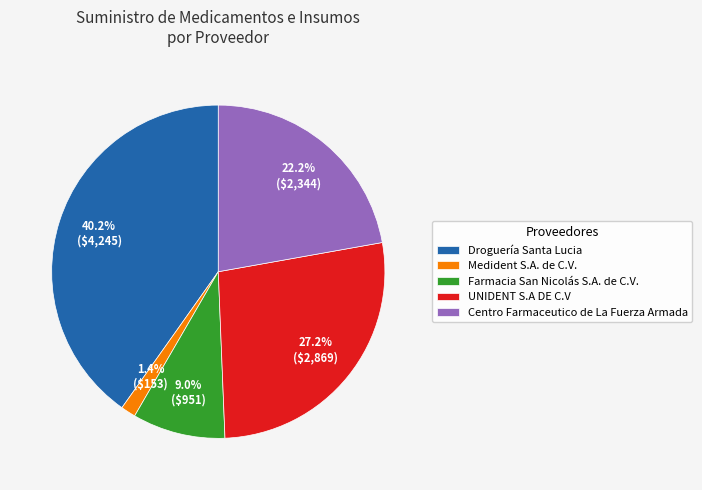

The Centro Farmaceutico de La Fuerza Armada slice represents 31% of the pie. True or false?

False